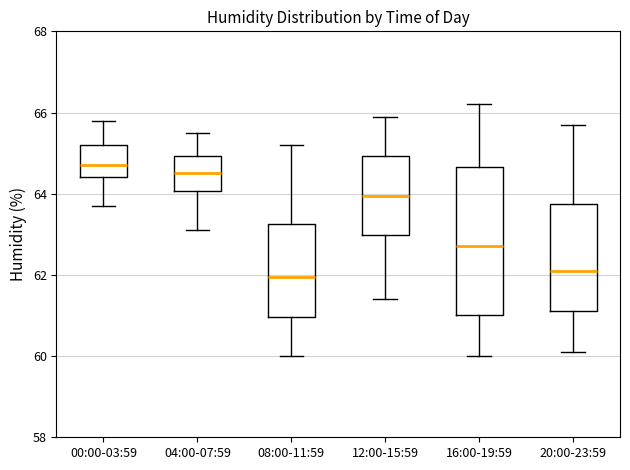

Which box is the tallest, from its lower edge to its upper edge?

16:00-19:59